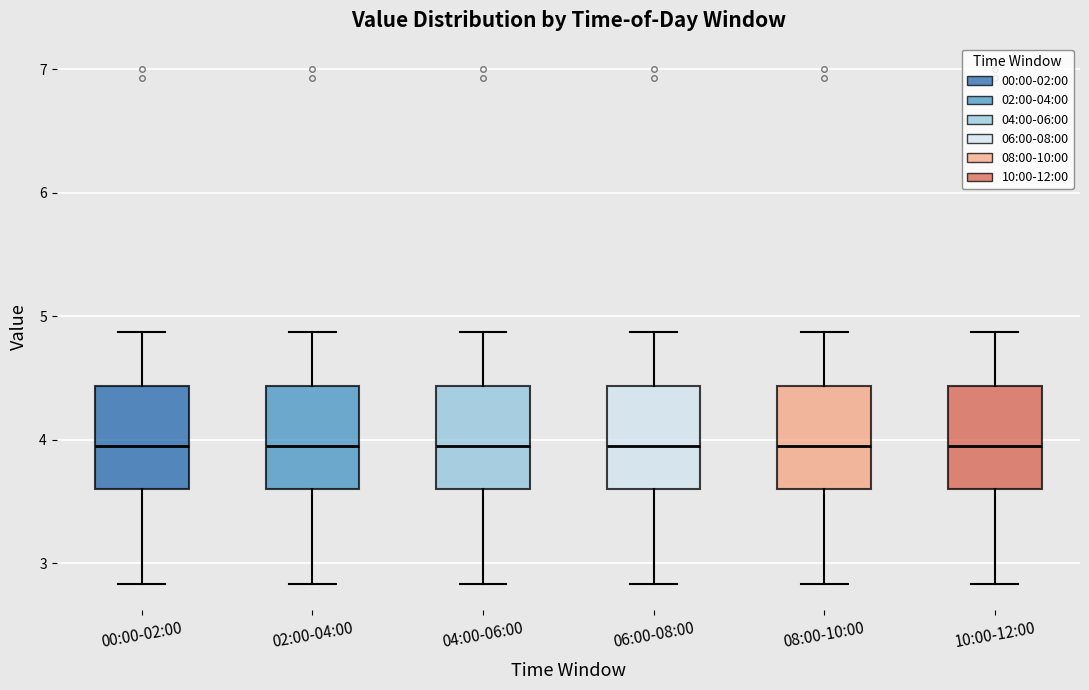

Reading left to right, read every box against the y-axis: the position of its median line, the range the box covers, and the ends of its whiskers. The values are not printed on the chart, so give them approximately, as read against the axis.

00:00-02:00: median 4.0, box 3.6 to 4.4, whiskers 2.8 to 4.9
02:00-04:00: median 4.0, box 3.6 to 4.4, whiskers 2.8 to 4.9
04:00-06:00: median 4.0, box 3.6 to 4.4, whiskers 2.8 to 4.9
06:00-08:00: median 4.0, box 3.6 to 4.4, whiskers 2.8 to 4.9
08:00-10:00: median 4.0, box 3.6 to 4.4, whiskers 2.8 to 4.9
10:00-12:00: median 4.0, box 3.6 to 4.4, whiskers 2.8 to 4.9